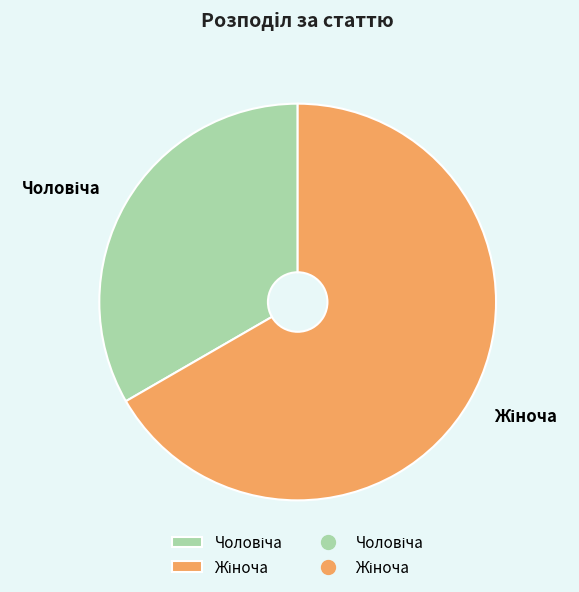

Is there a majority slice in this chart?

Yes